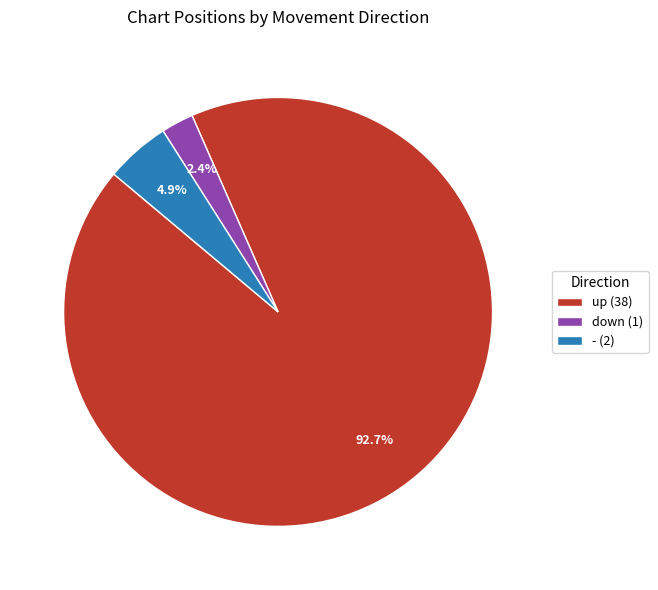

Does - represent more than half of the total?

No